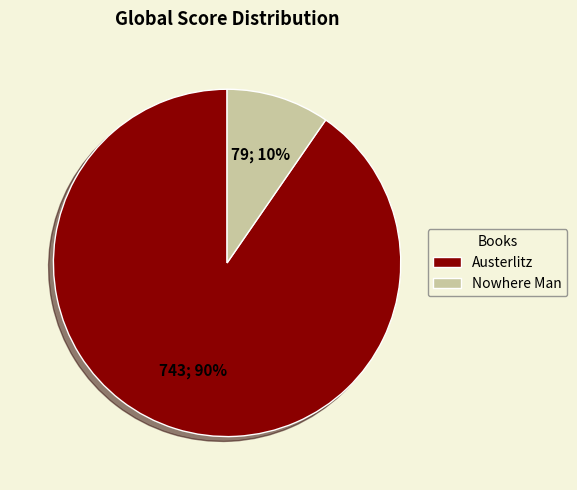

Count the number of slices in the pie.

2